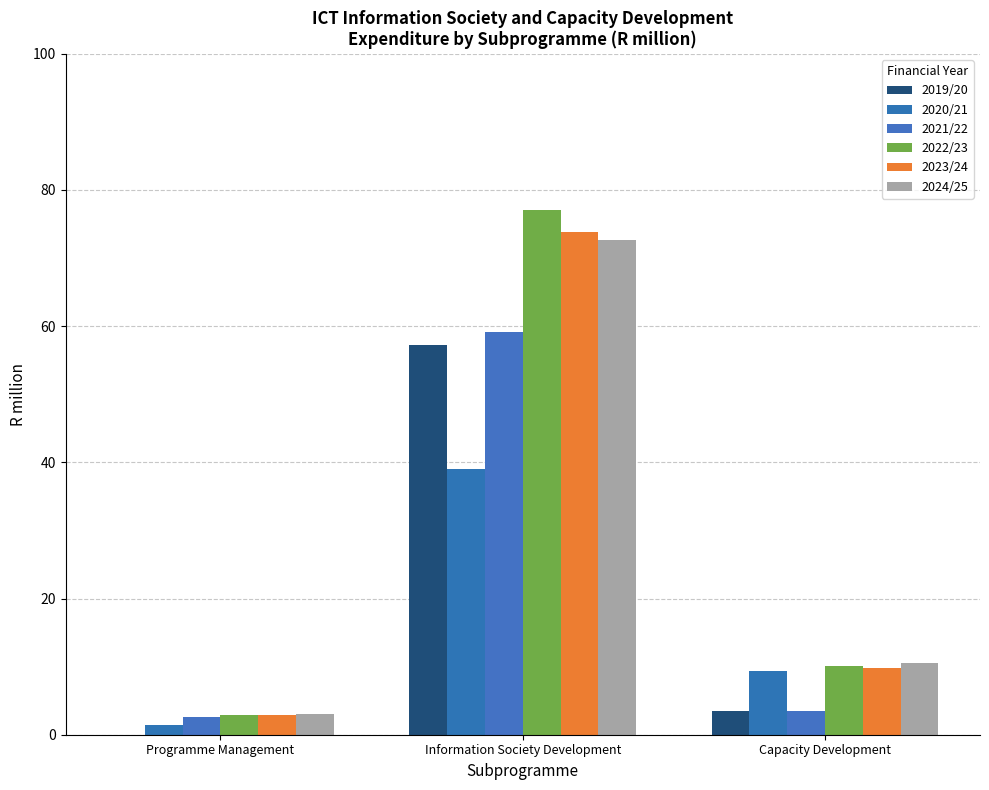

What is the sum of all 2023/24 values?

86.5